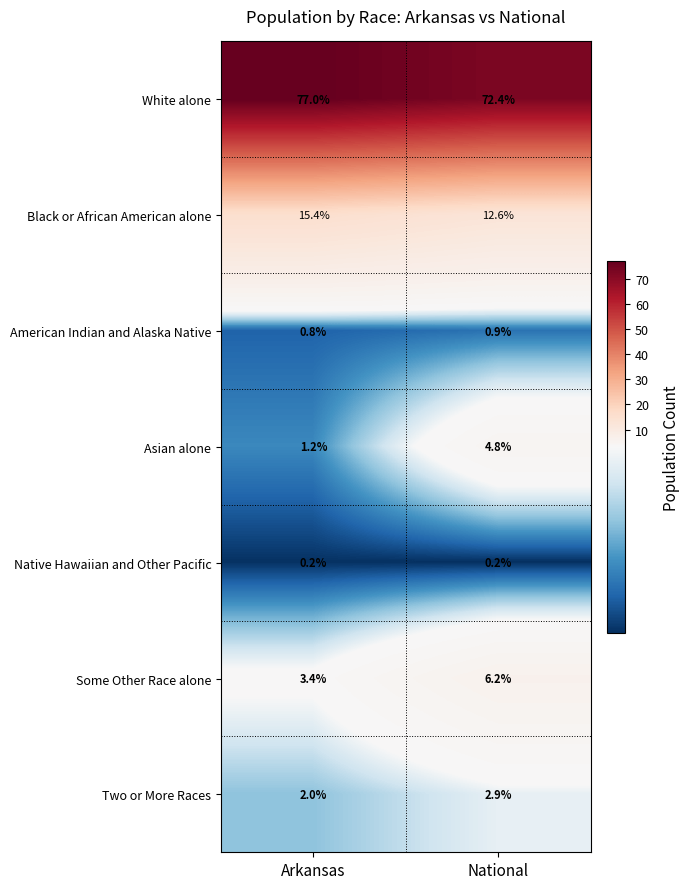

What is the maximum value shown in the chart?

77.0